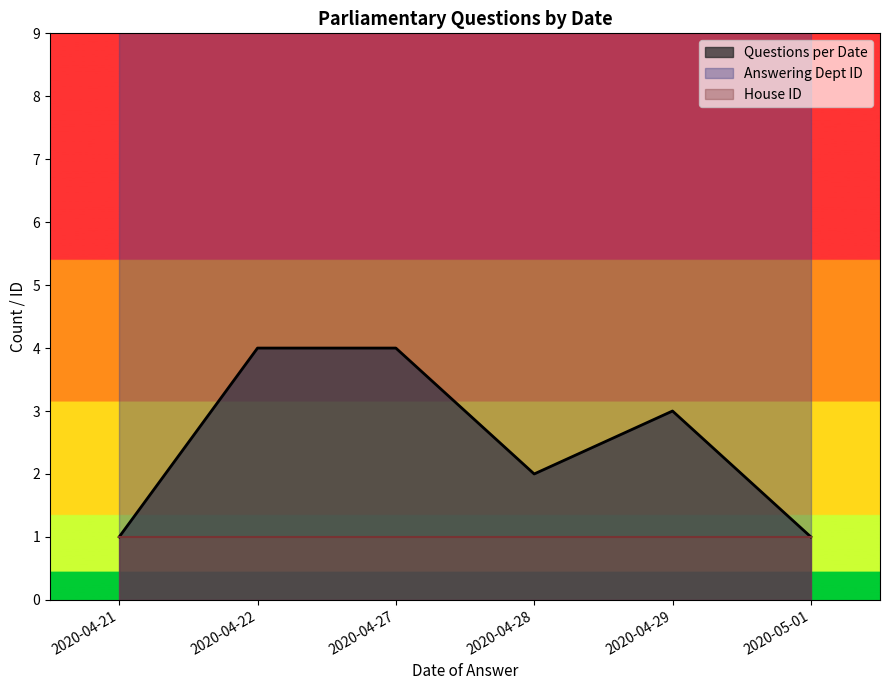

Rank the series by their maximum value, from lowest to highest.

Questions per Date, House ID, Answering Dept ID